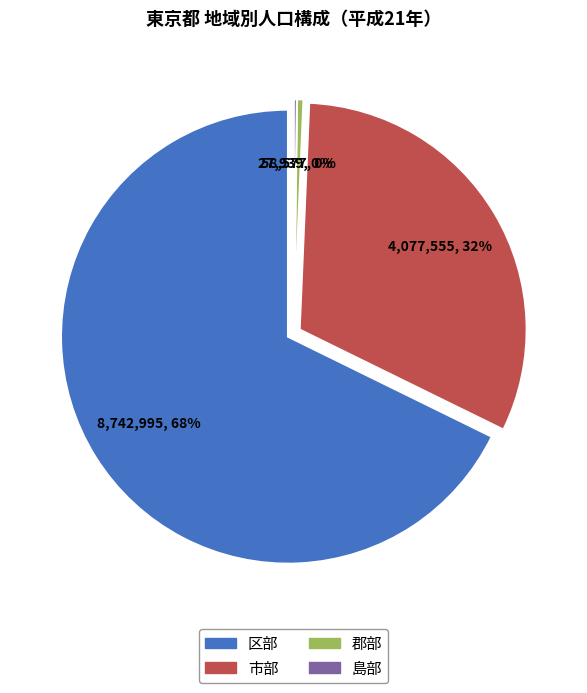

Combined, do 郡部 and 区部 account for over 50%?

Yes